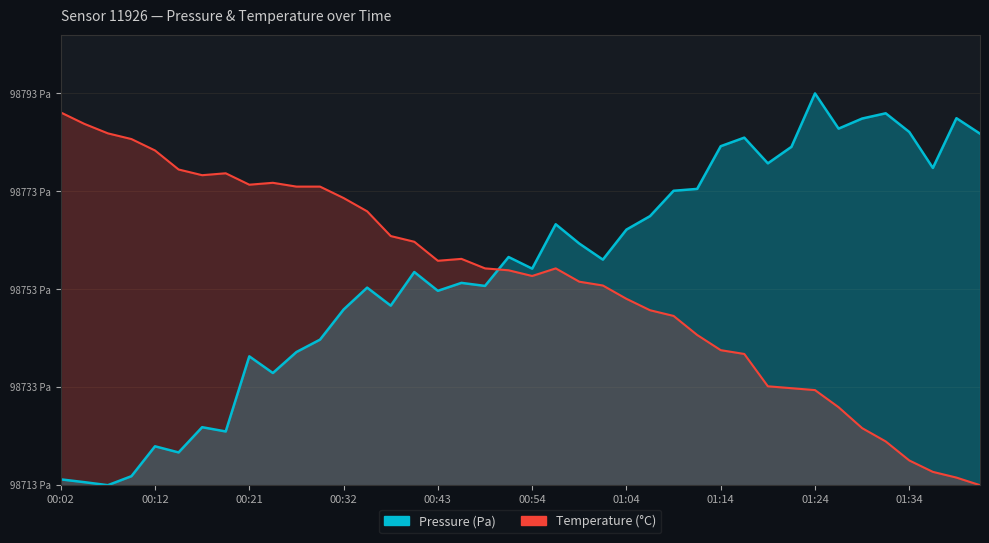

At which category is the sum across all series the highest?

01:24